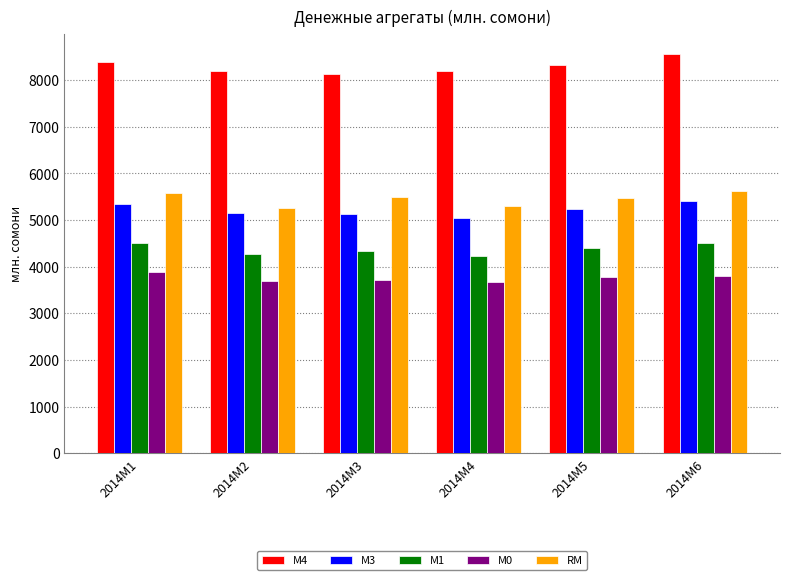

At how many categories does at least one series exceed 6356?

6